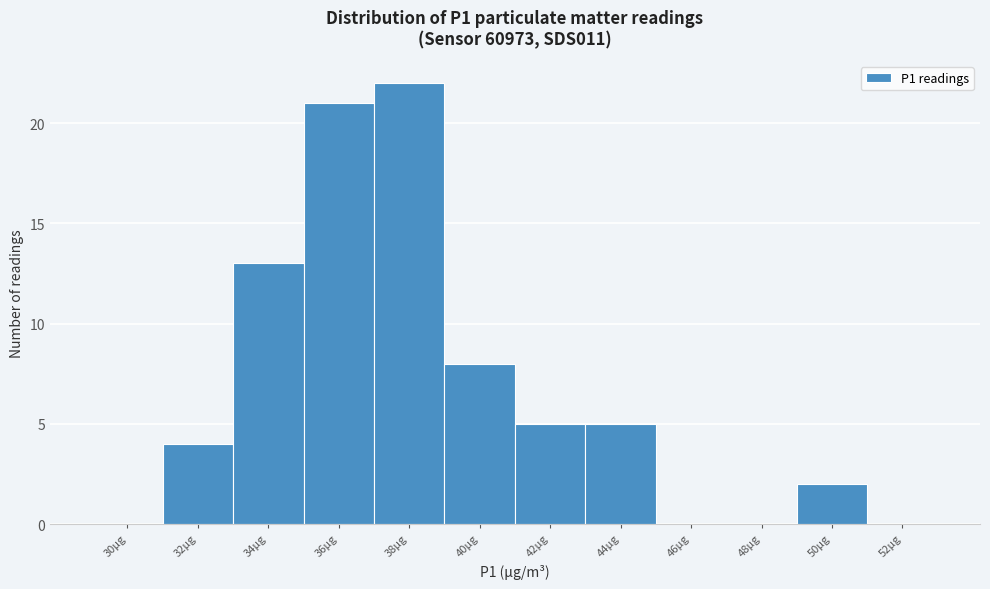

Reading right to left, transcribe all the data shown in this chart.

52µg=0	50µg=2	48µg=0	46µg=0	44µg=5	42µg=5	40µg=8	38µg=22	36µg=21	34µg=13	32µg=4	30µg=0